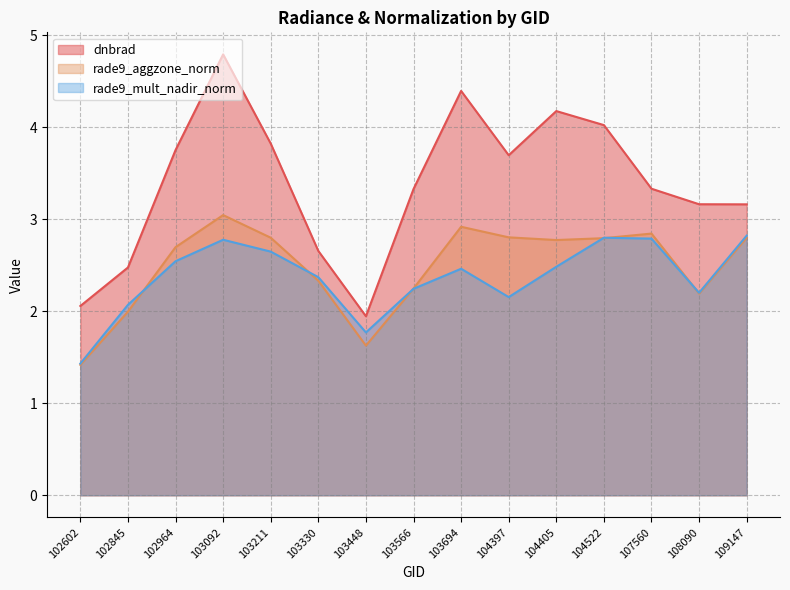

At which category is the sum across all series the highest?

103092